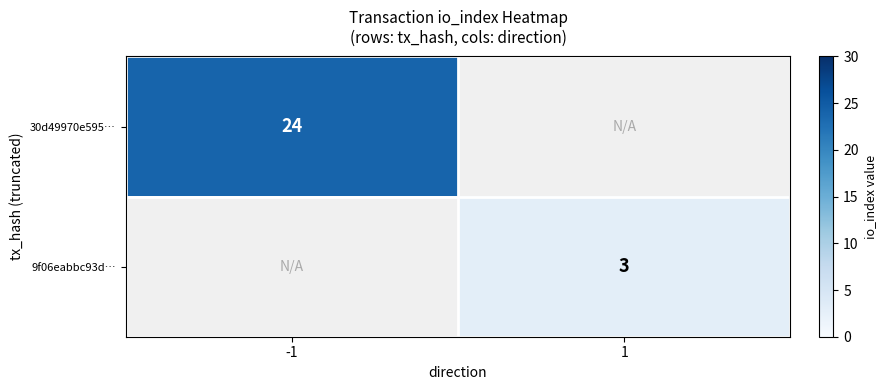

How many data points does each series have?

2